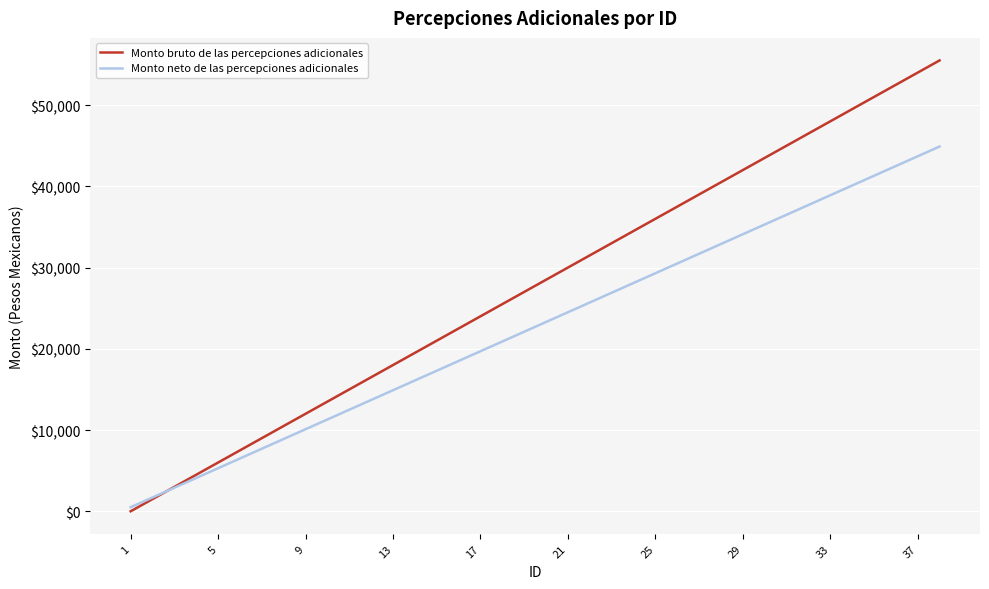

What is the greatest value displayed?

55500